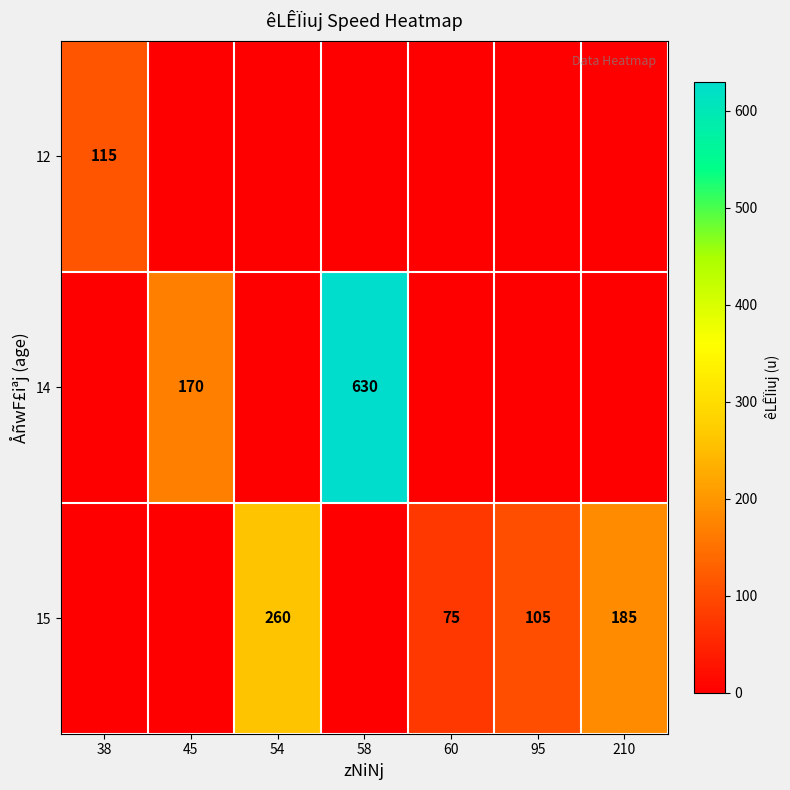

Is it true that 15 equals 260 at 54?

True